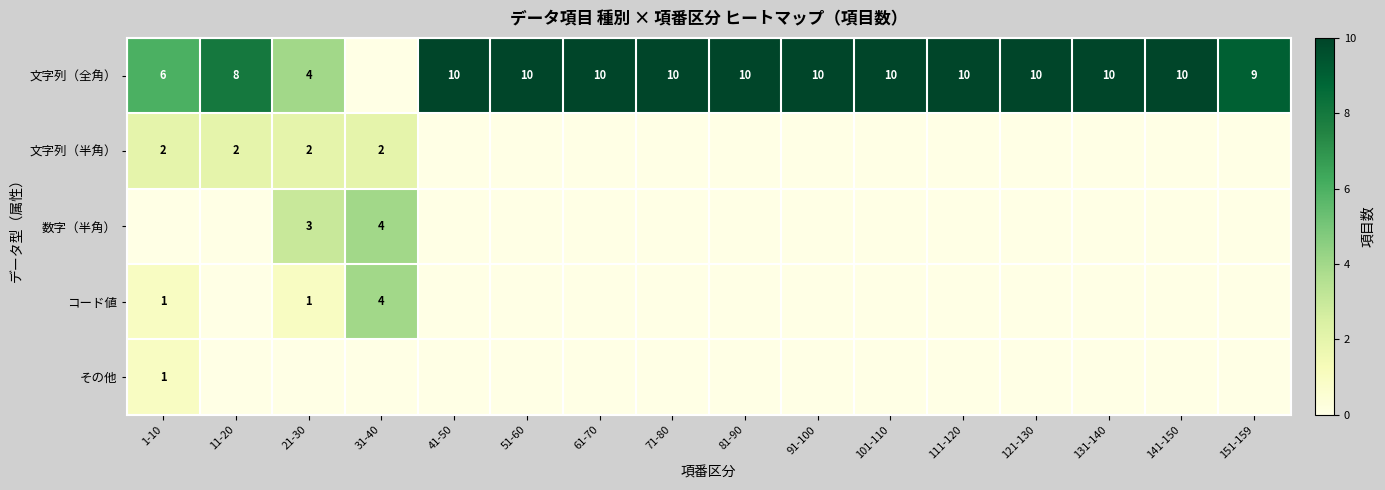

Which has a higher value, 121-130 or 141-150?

121-130